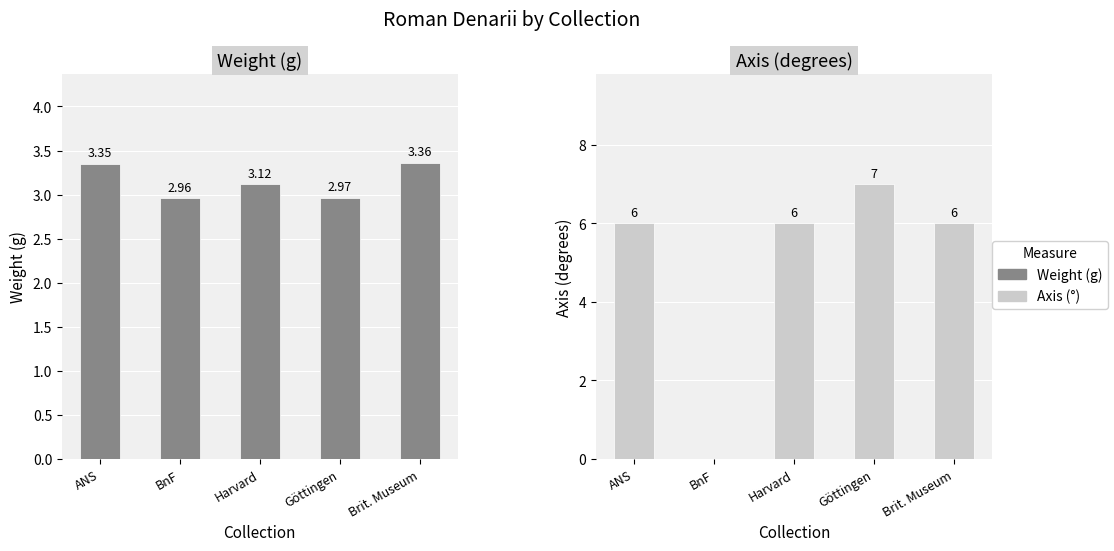

Which label corresponds to the smallest value in the chart?

BnF